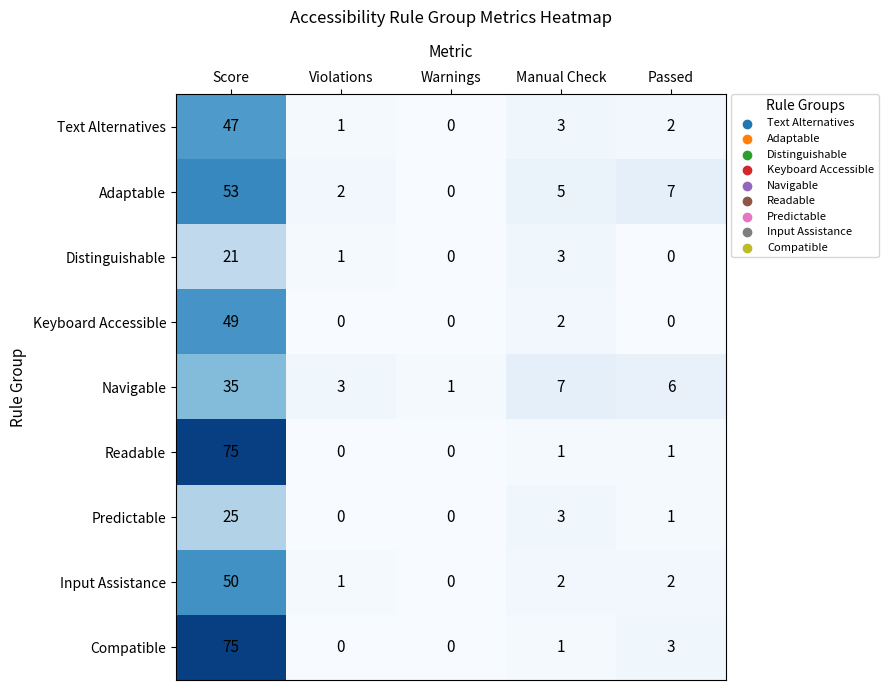

What is the difference between the Keyboard Accessible values at Score and Warnings?

49